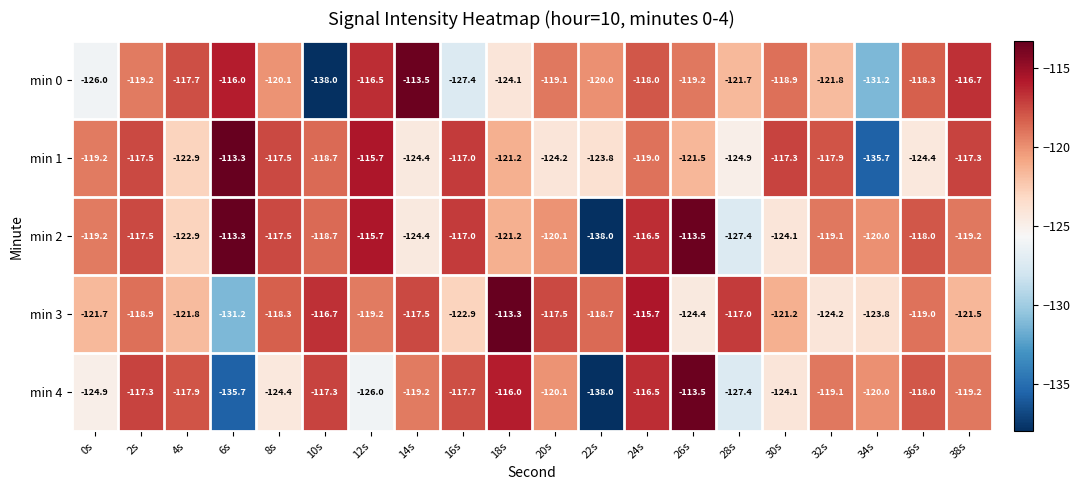

What is the spread (max minus min) of values at 36s?

6.4